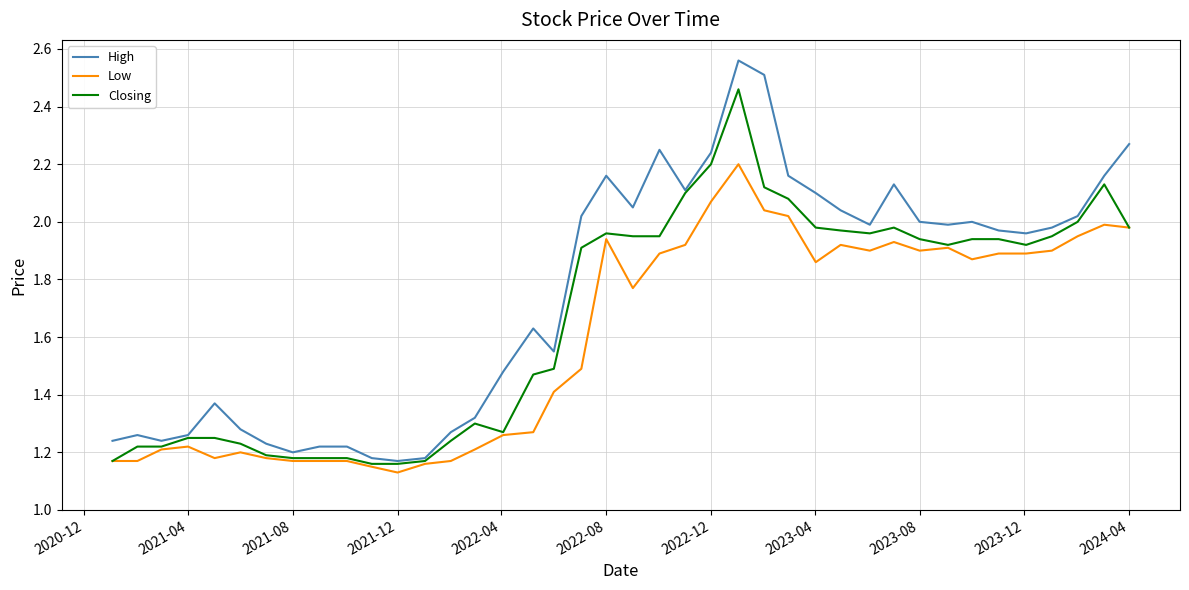

Which series has the widest spread of values?

High